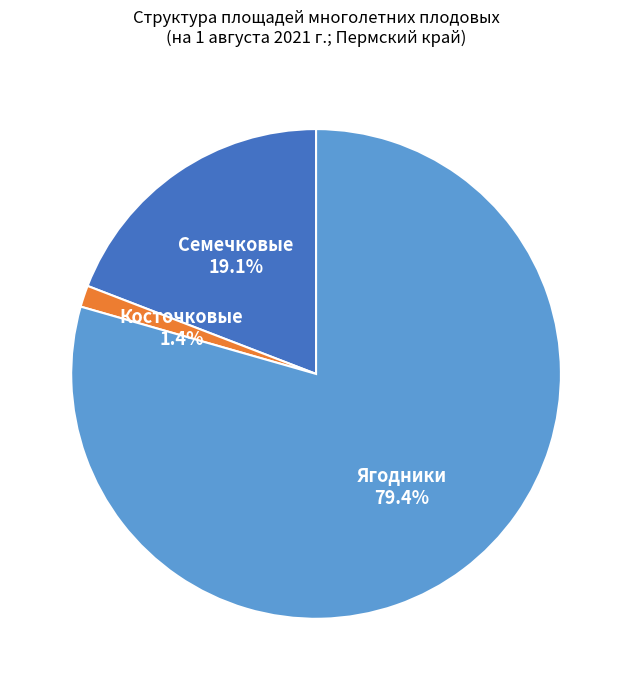

Rank the categories by value from lowest to highest.

Косточковые, Семечковые, Ягодники